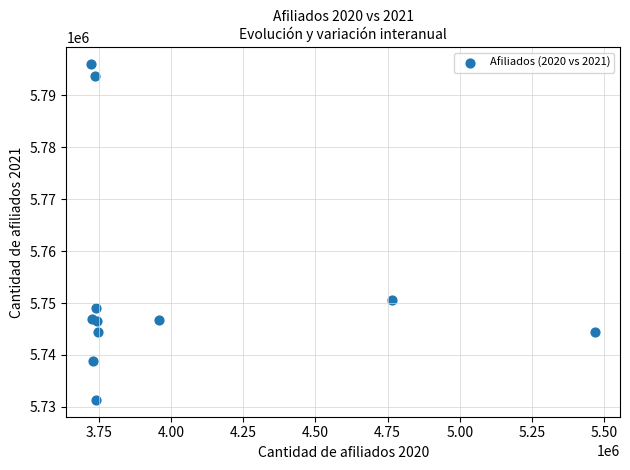

What Y value in the scatter plot is closest to 5763676?

5750573